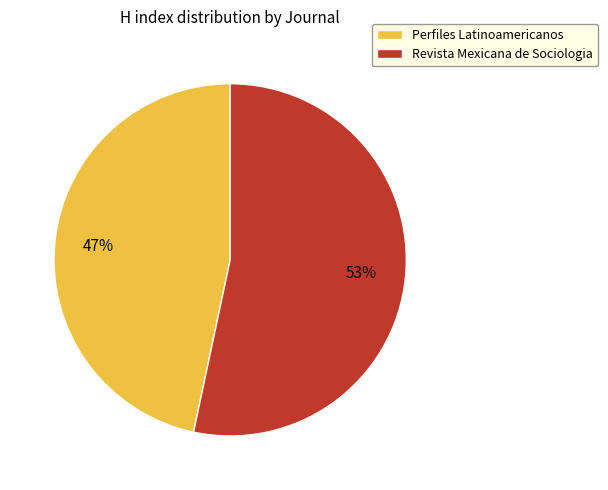

What is the largest slice in the pie chart?

Revista Mexicana de Sociologia